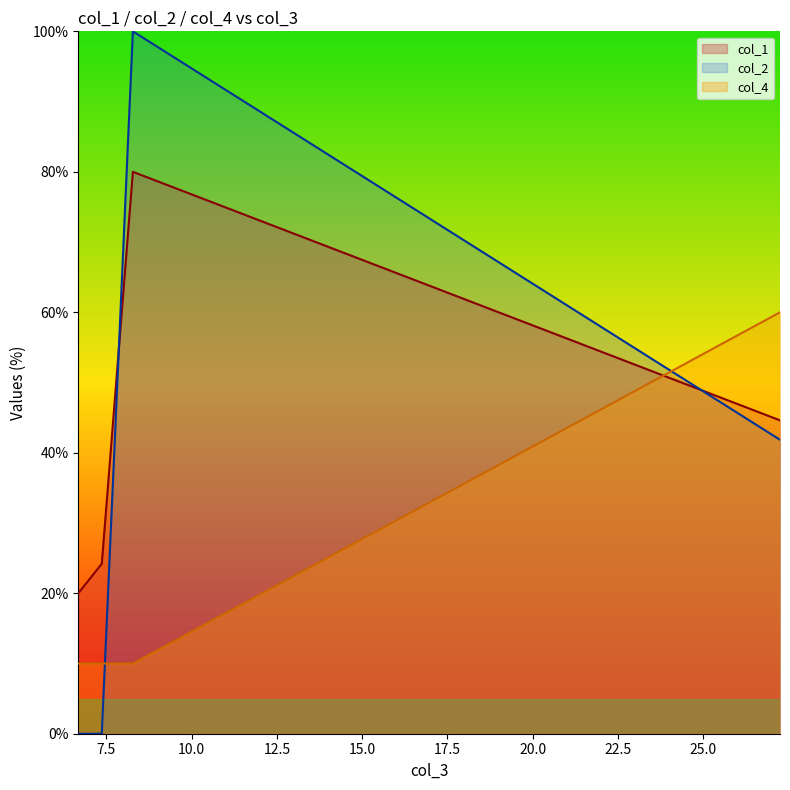

At which category does col_1 reach its first local peak?

8.28109